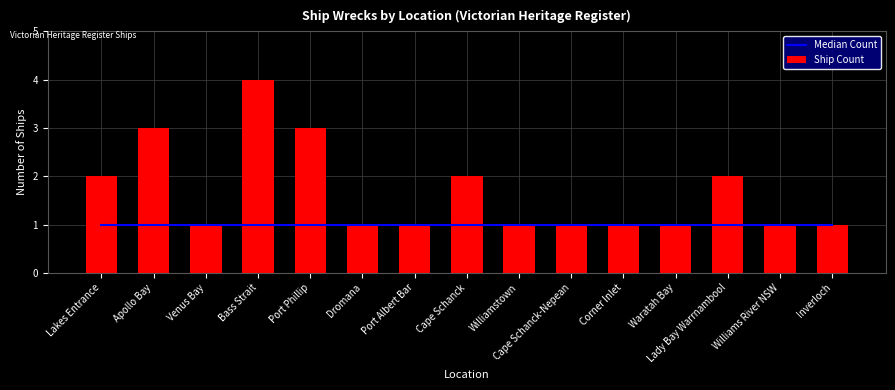

True or false: Median Count has a value of 1 at Williamstown.

True